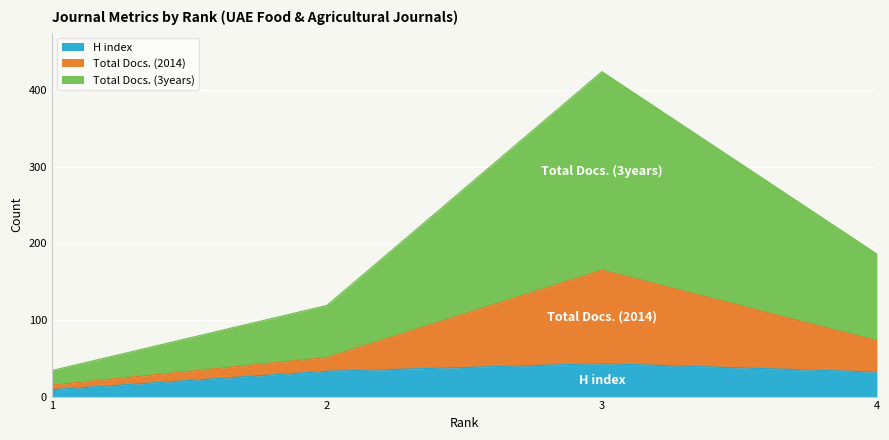

Is it true that H index equals 6 at 1?

False